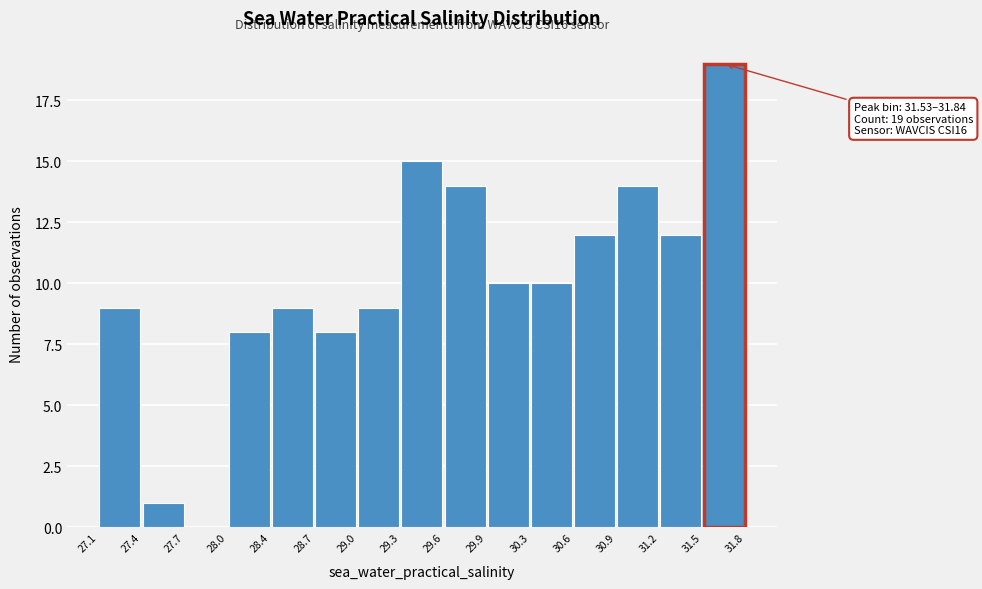

Which range on the x-axis has the tallest bar?

31.5 to 31.8